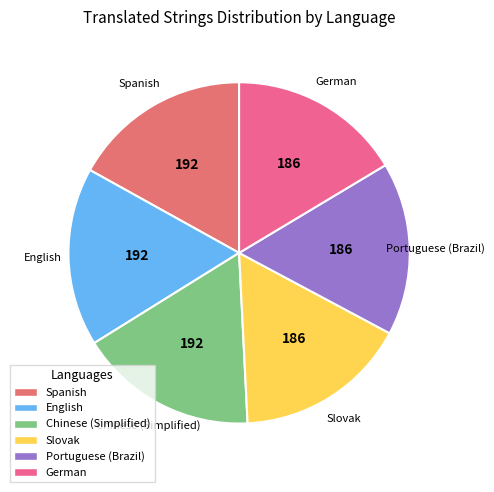

How many segments does this pie chart have?

6